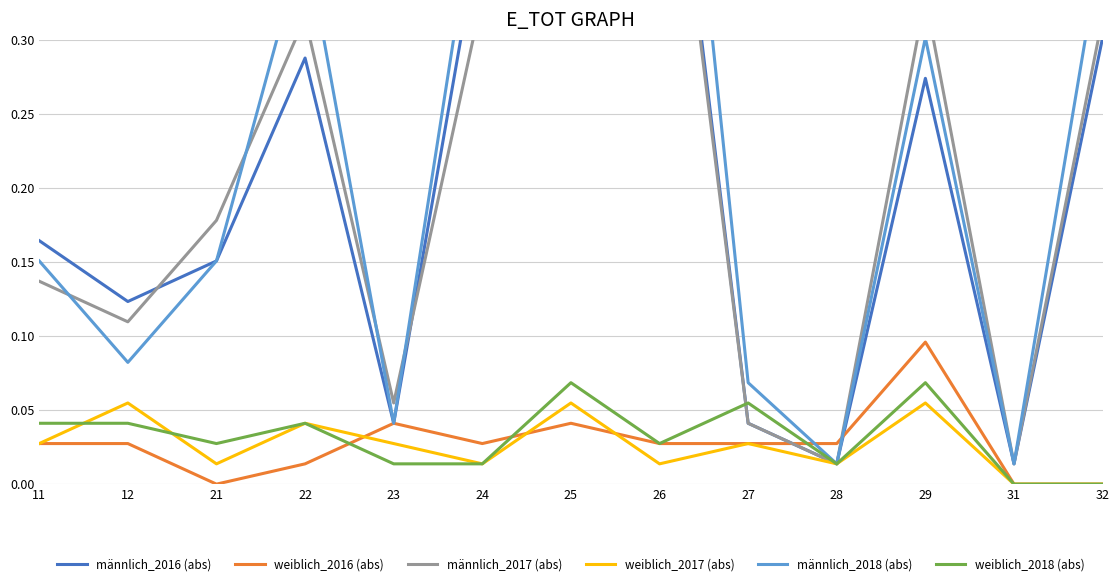

What is the total value across all series at 22?

1.1